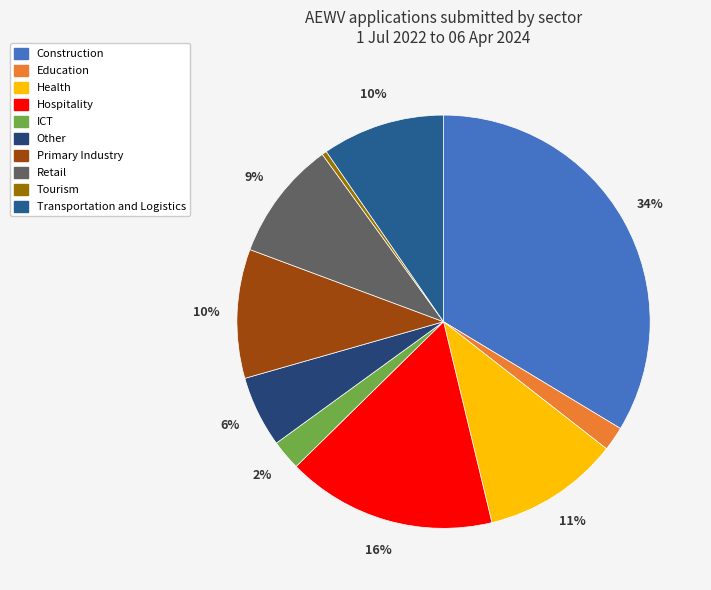

Do Hospitality and Health together represent more than half of the pie?

No